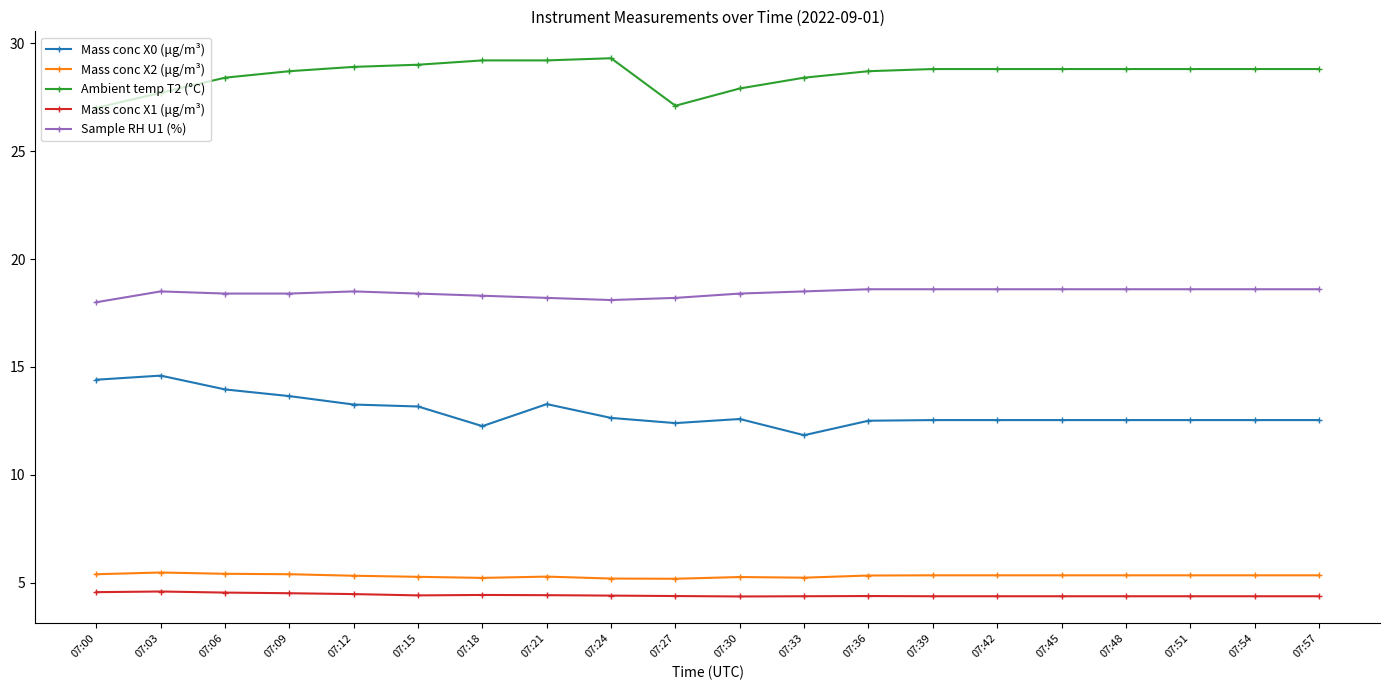

What is the spread (max minus min) of values at 07:51?

24.4